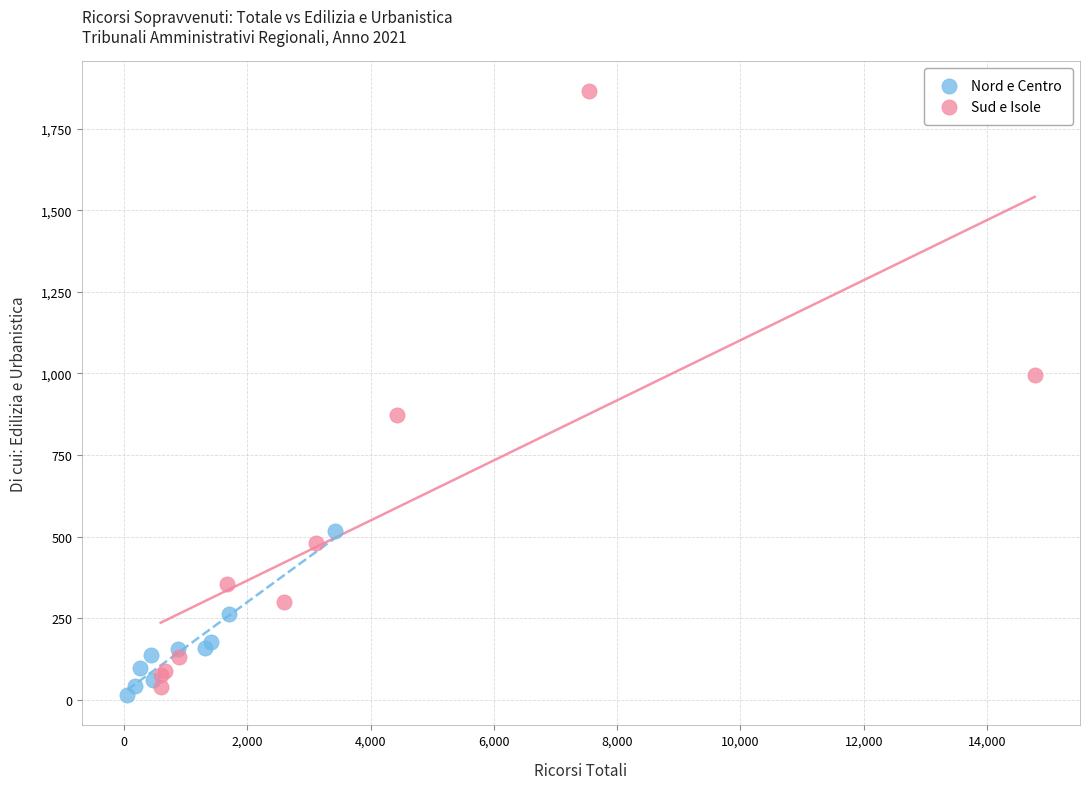

What are all the series names shown in the legend?

Nord e Centro, Sud e Isole